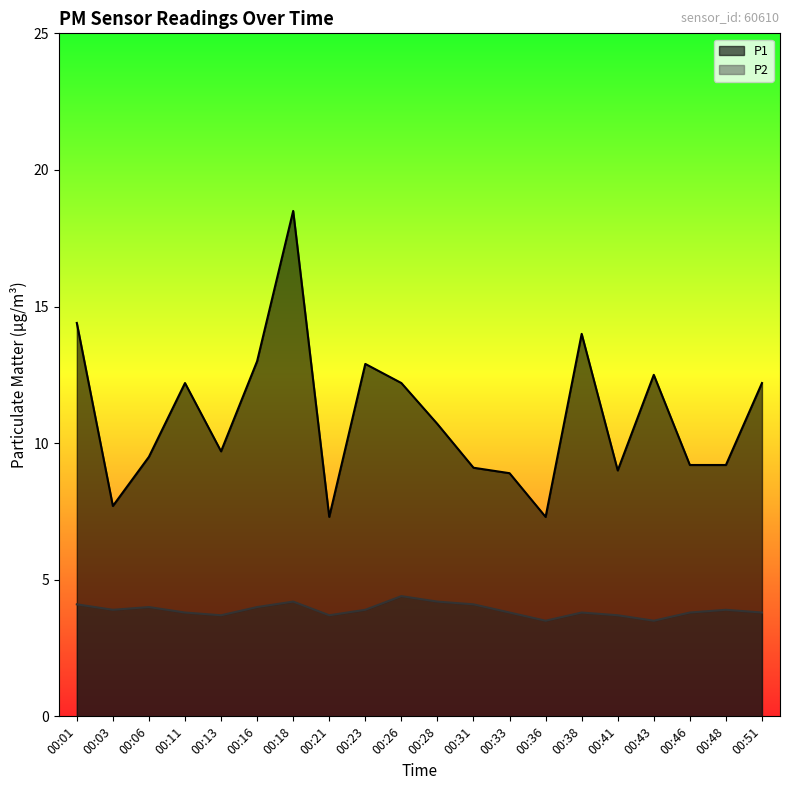

What are all the series names shown in the legend?

P1, P2